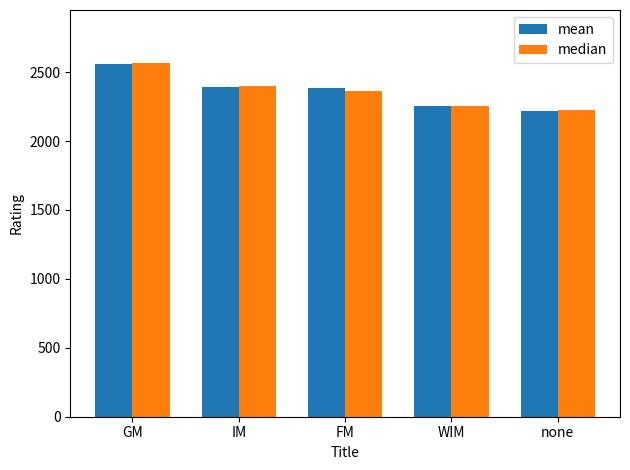

What are all the series names shown in the legend?

mean, median